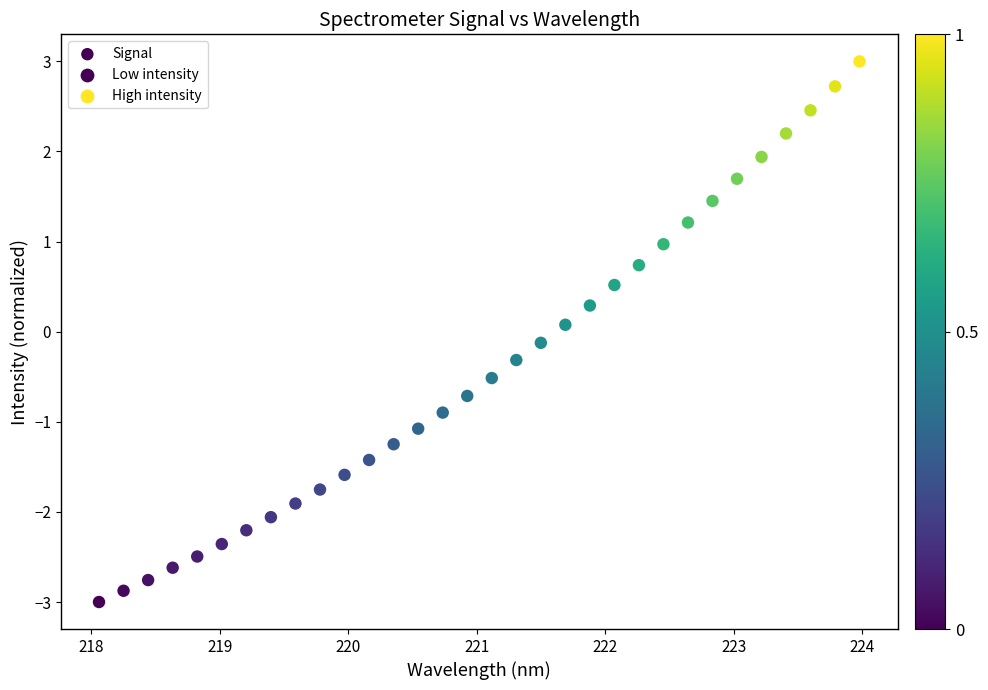

What is the range of X values (max minus min)?

5.9